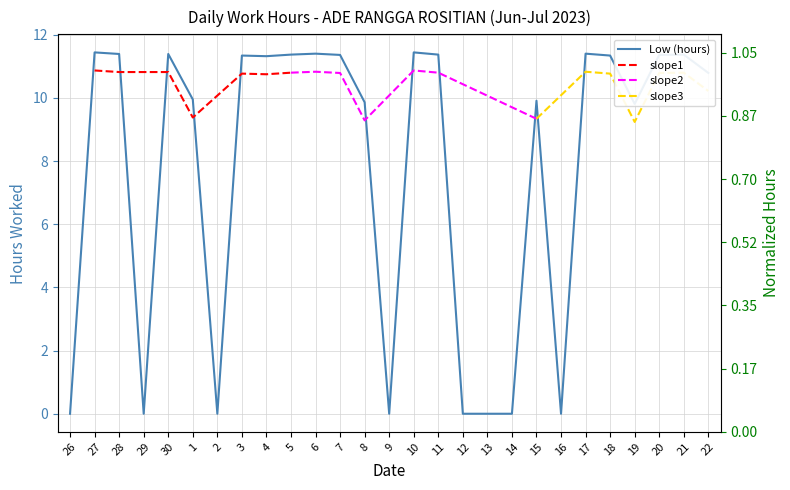

Is it true that the value at 5 is 17.9?

False